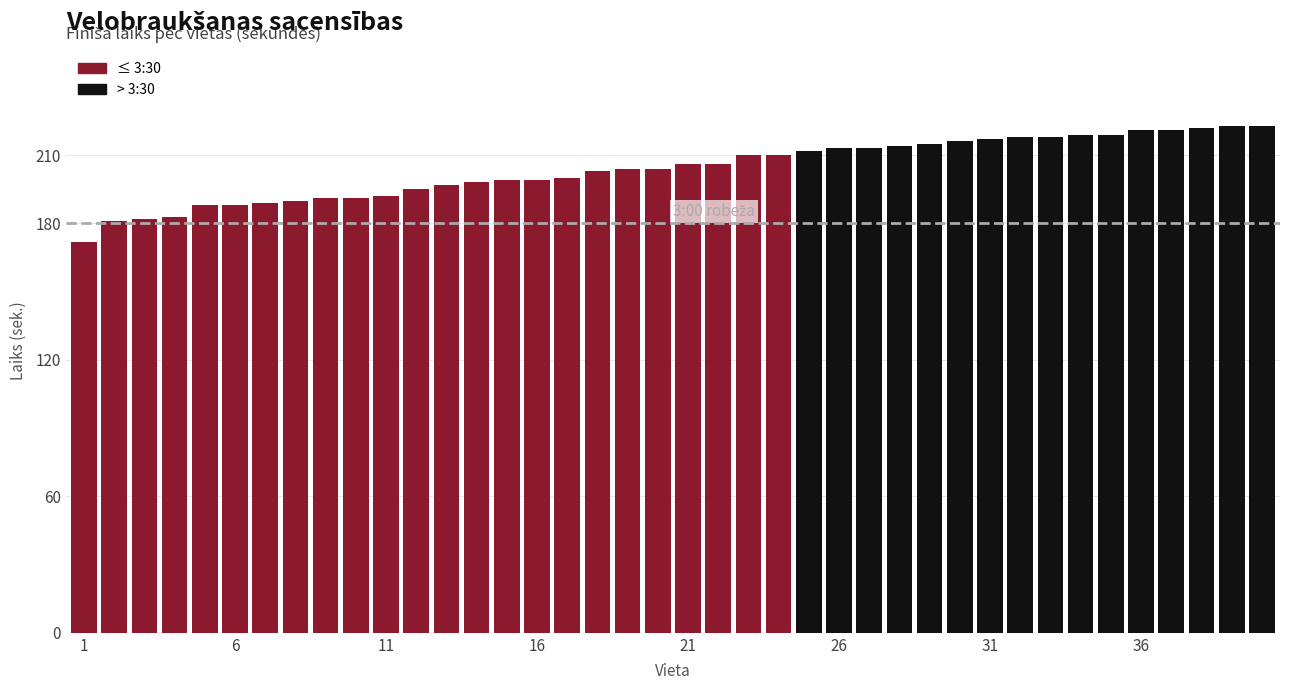

How many values are below 206?

20